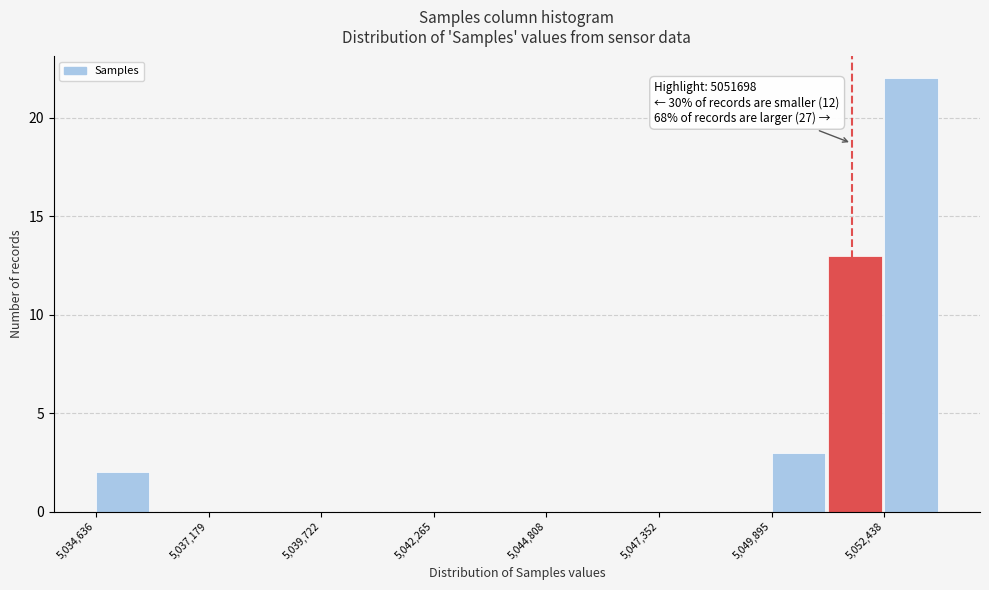

Read against the x-axis, roughly where is the centre of the tallest bar?

5053000